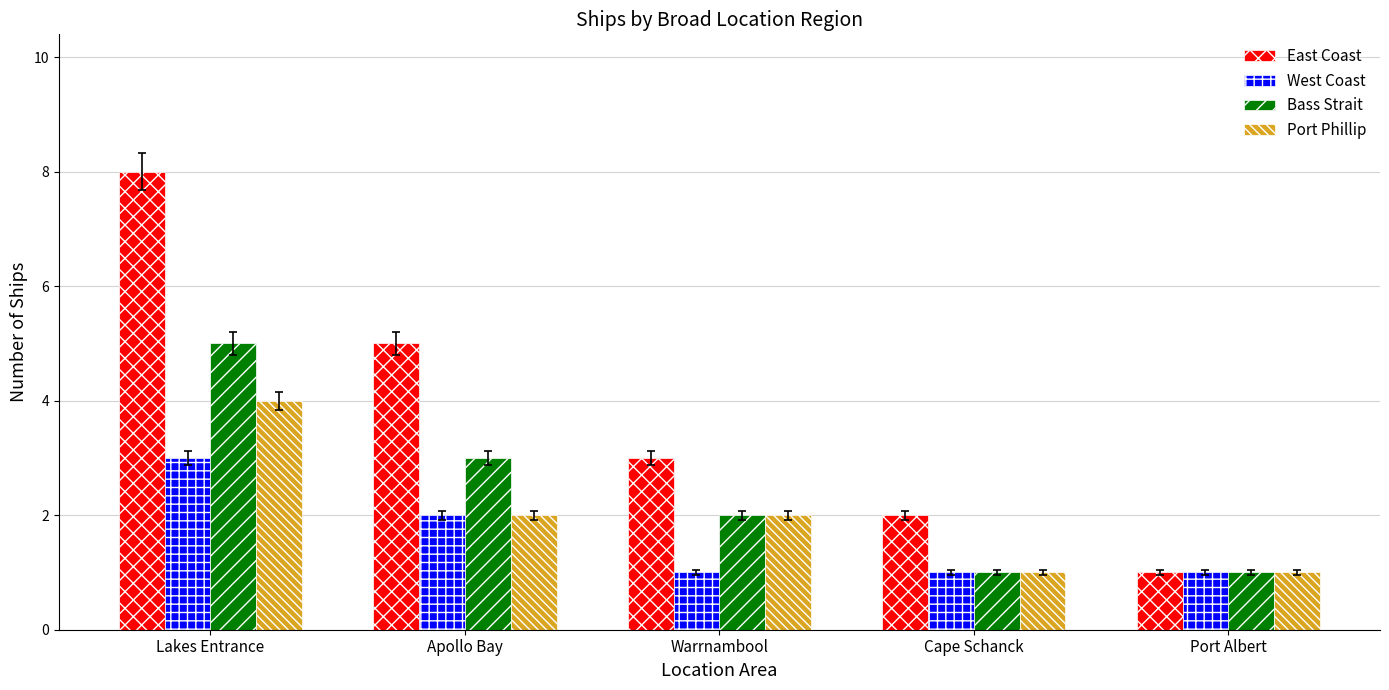

Reading left to right, what are all the values shown in this chart?

East Coast: 8	5	3	2	1
West Coast: 3	2	1	1	1
Bass Strait: 5	3	2	1	1
Port Phillip: 4	2	2	1	1